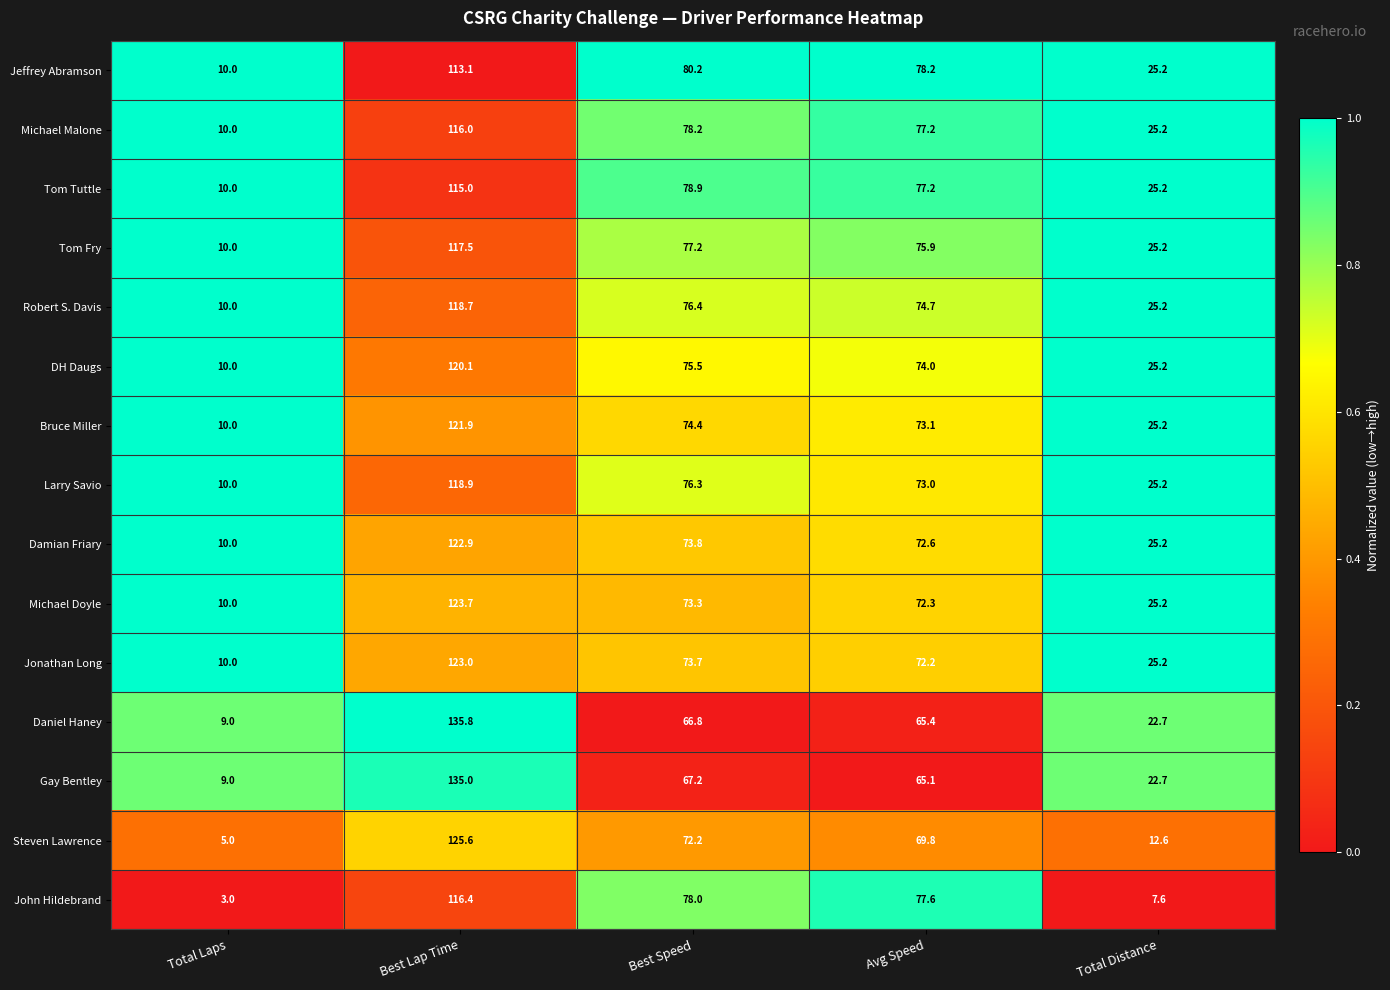

Count the number of data series in this chart.

15